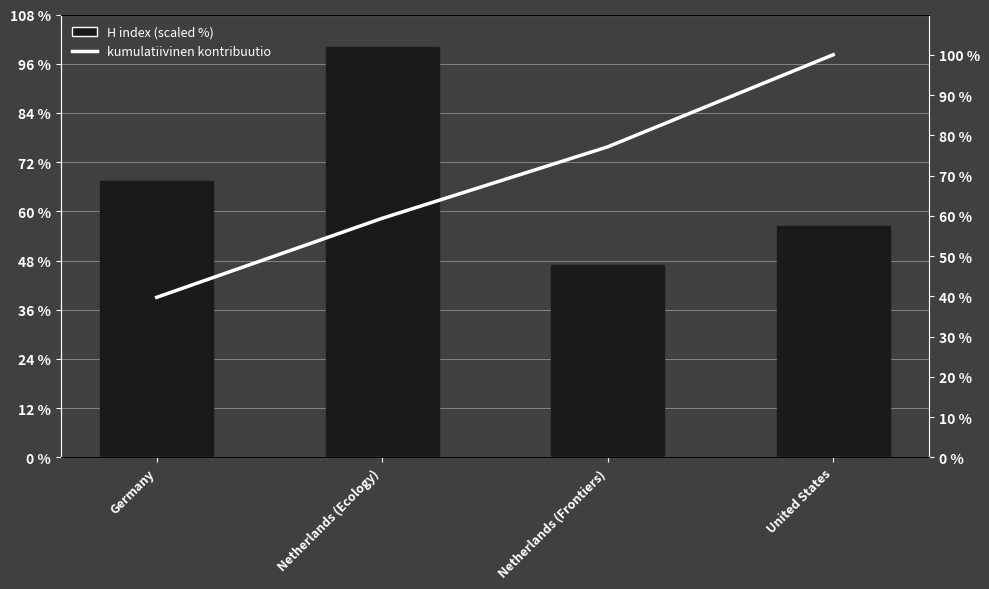

What is the label of the 3rd bar from the left?

Netherlands (Frontiers)